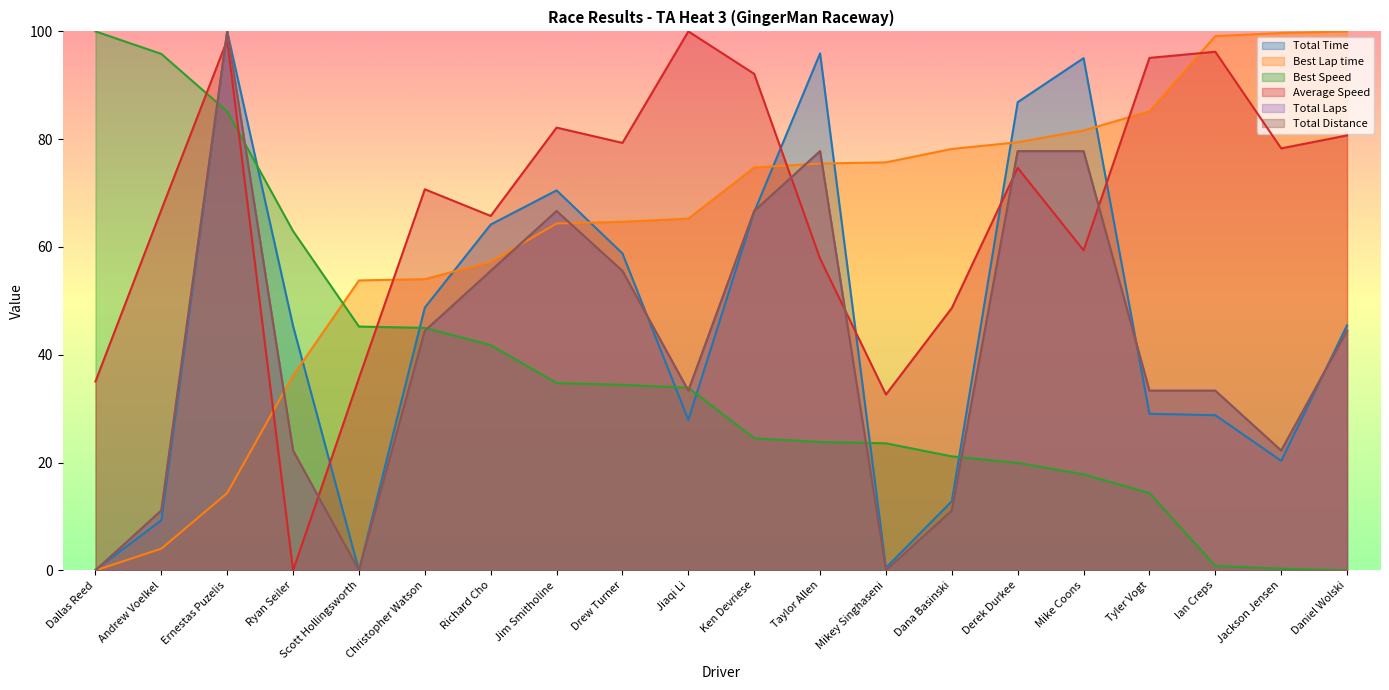

The Best Speed series shows 31.7 at Taylor Allen. True or false?

False